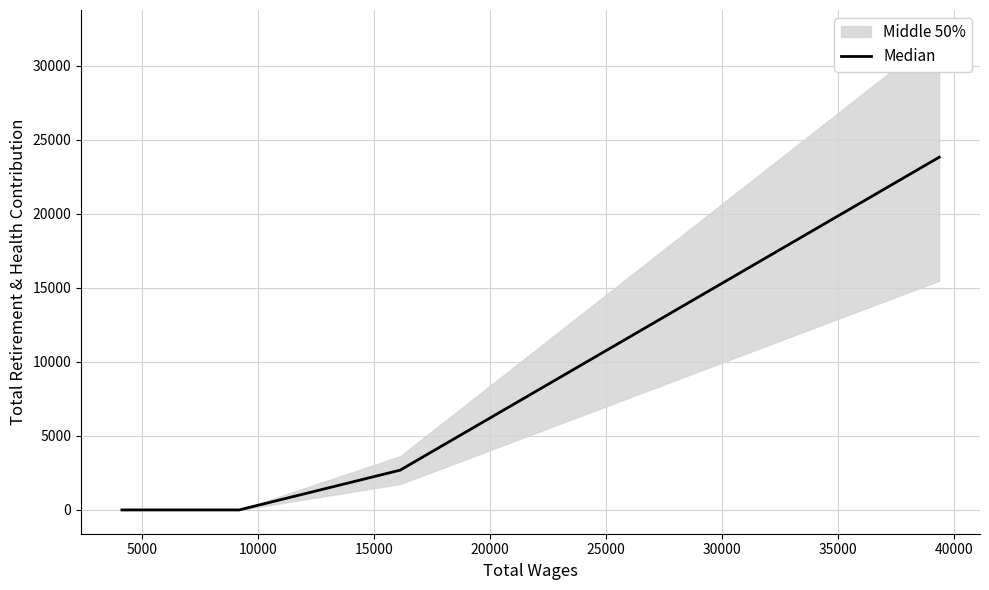

What is the highest value of the Median series?

23822